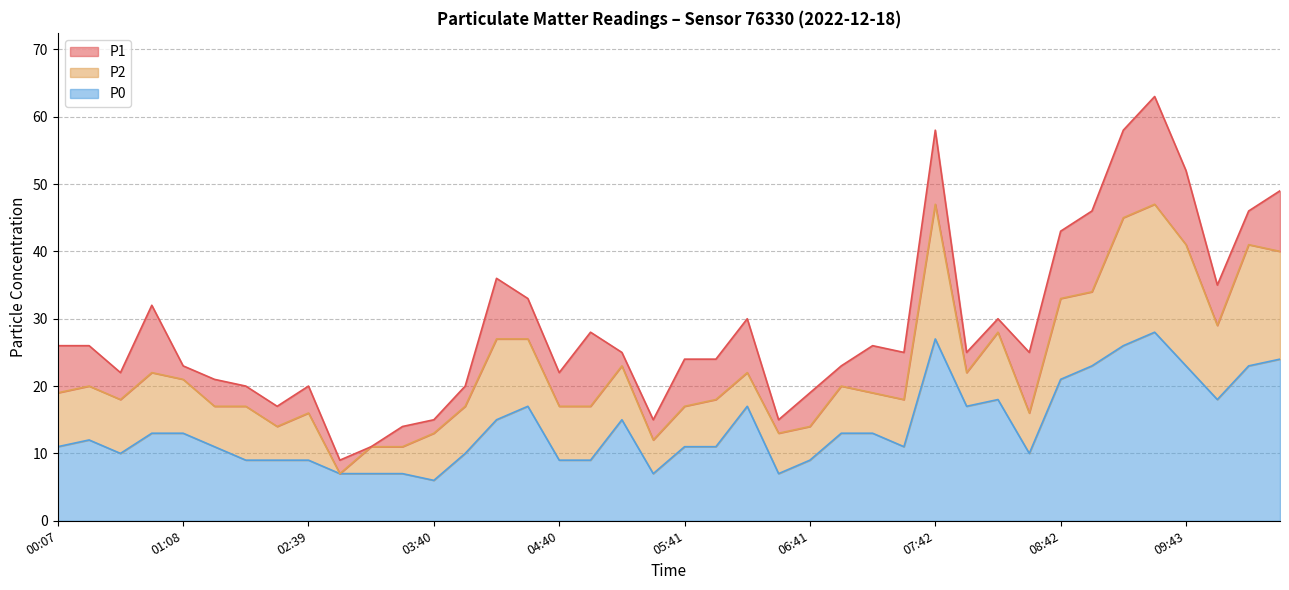

What is the spread (max minus min) of values at 03:40?

9